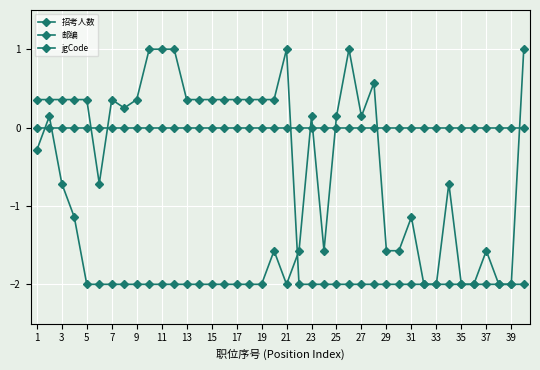

How many values in 招考人数 are below zero?

34